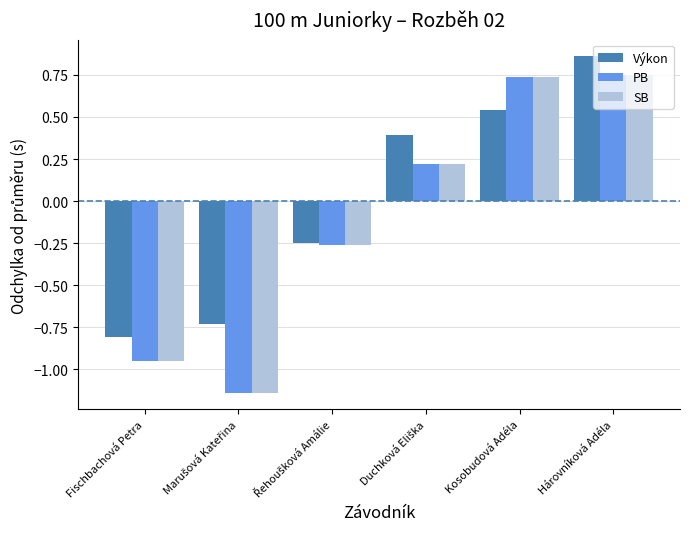

How many SB values are between 0 and 1?

3